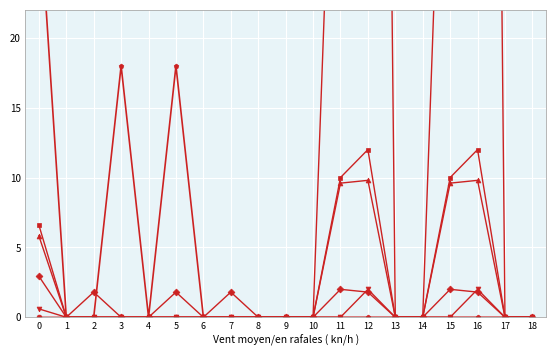

What are all the series names shown in the legend?

col_5, col_14, col_12, col_15, col_17, col_22